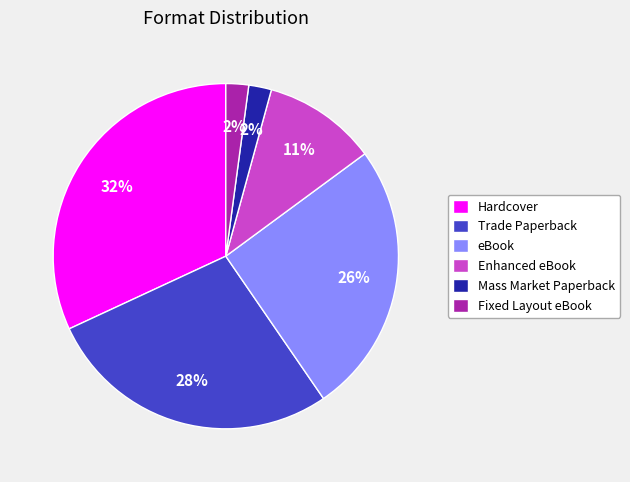

Between Mass Market Paperback and Trade Paperback, which is larger?

Trade Paperback